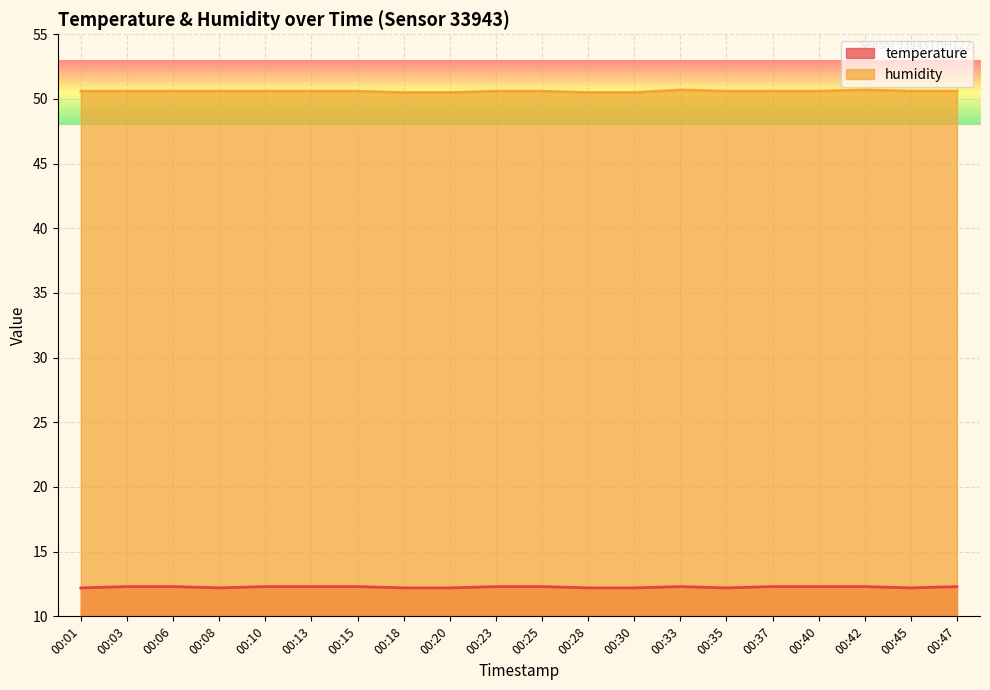

Reading right to left, what are all the values shown in this chart?

temperature: 00:47=12.3	00:45=12.2	00:42=12.3	00:40=12.3	00:37=12.3	00:35=12.2	00:33=12.3	00:30=12.2	00:28=12.2	00:25=12.3	00:23=12.3	00:20=12.2	00:18=12.2	00:15=12.3	00:13=12.3	00:10=12.3	00:08=12.2	00:06=12.3	00:03=12.3	00:01=12.2
humidity: 00:47=50.6	00:45=50.6	00:42=50.7	00:40=50.6	00:37=50.6	00:35=50.6	00:33=50.7	00:30=50.5	00:28=50.5	00:25=50.6	00:23=50.6	00:20=50.5	00:18=50.5	00:15=50.6	00:13=50.6	00:10=50.6	00:08=50.6	00:06=50.6	00:03=50.6	00:01=50.6